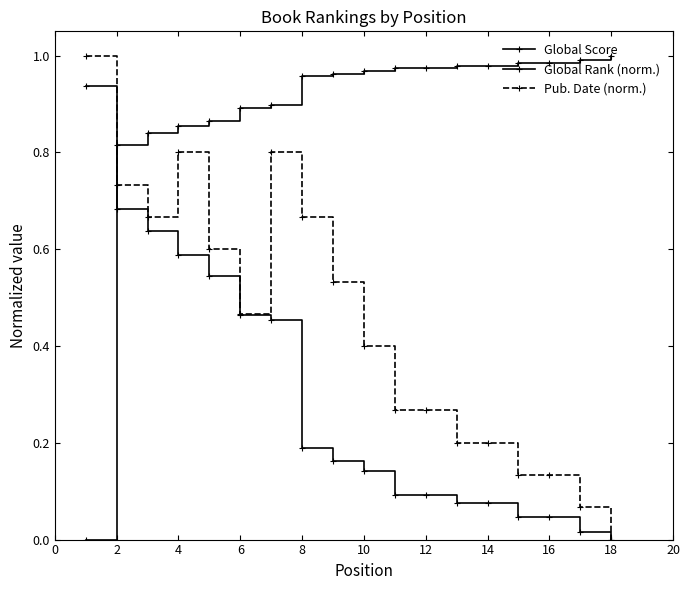

Is this an area chart (filled region under the line)?

No